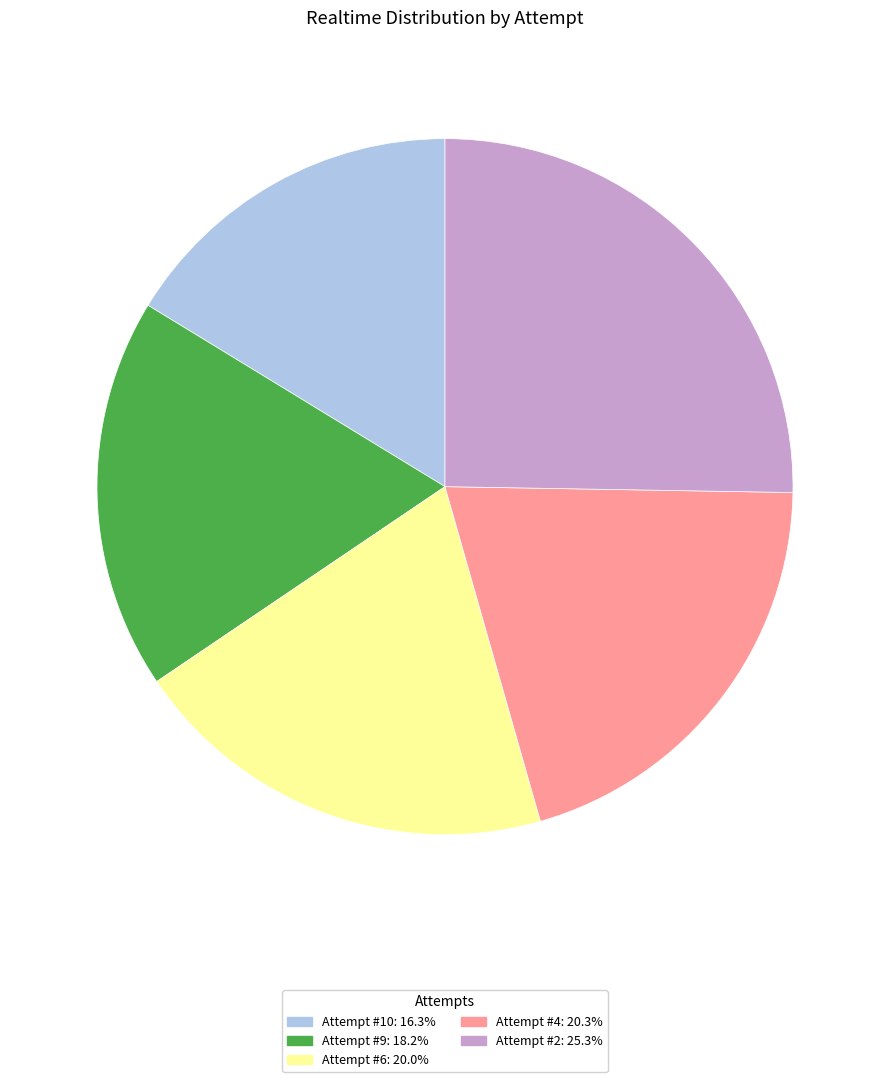

Is there a majority slice in this chart?

No